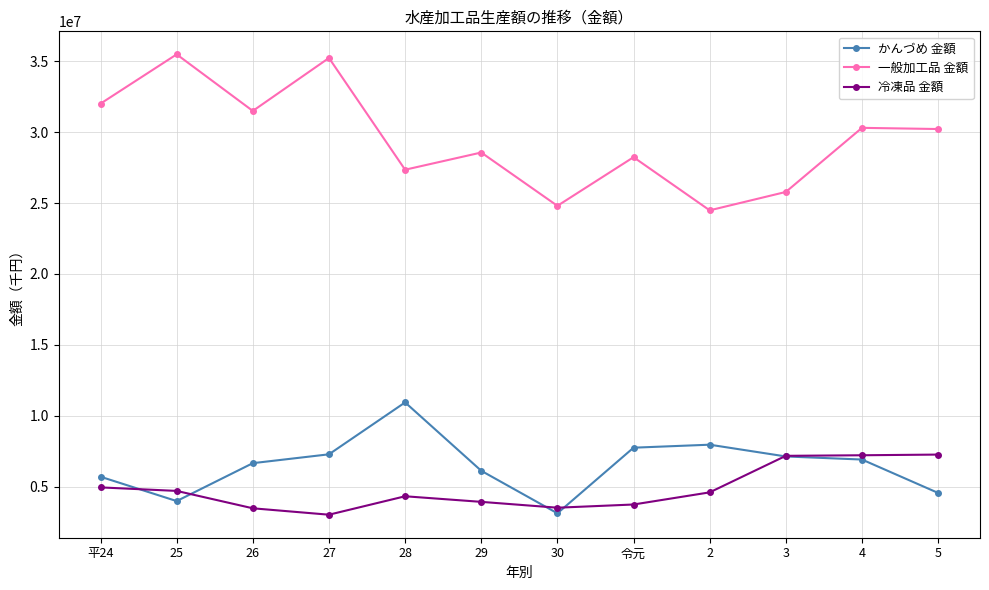

What is the value of the 冷凍品 金額 point at the 9th from the left?

4586572